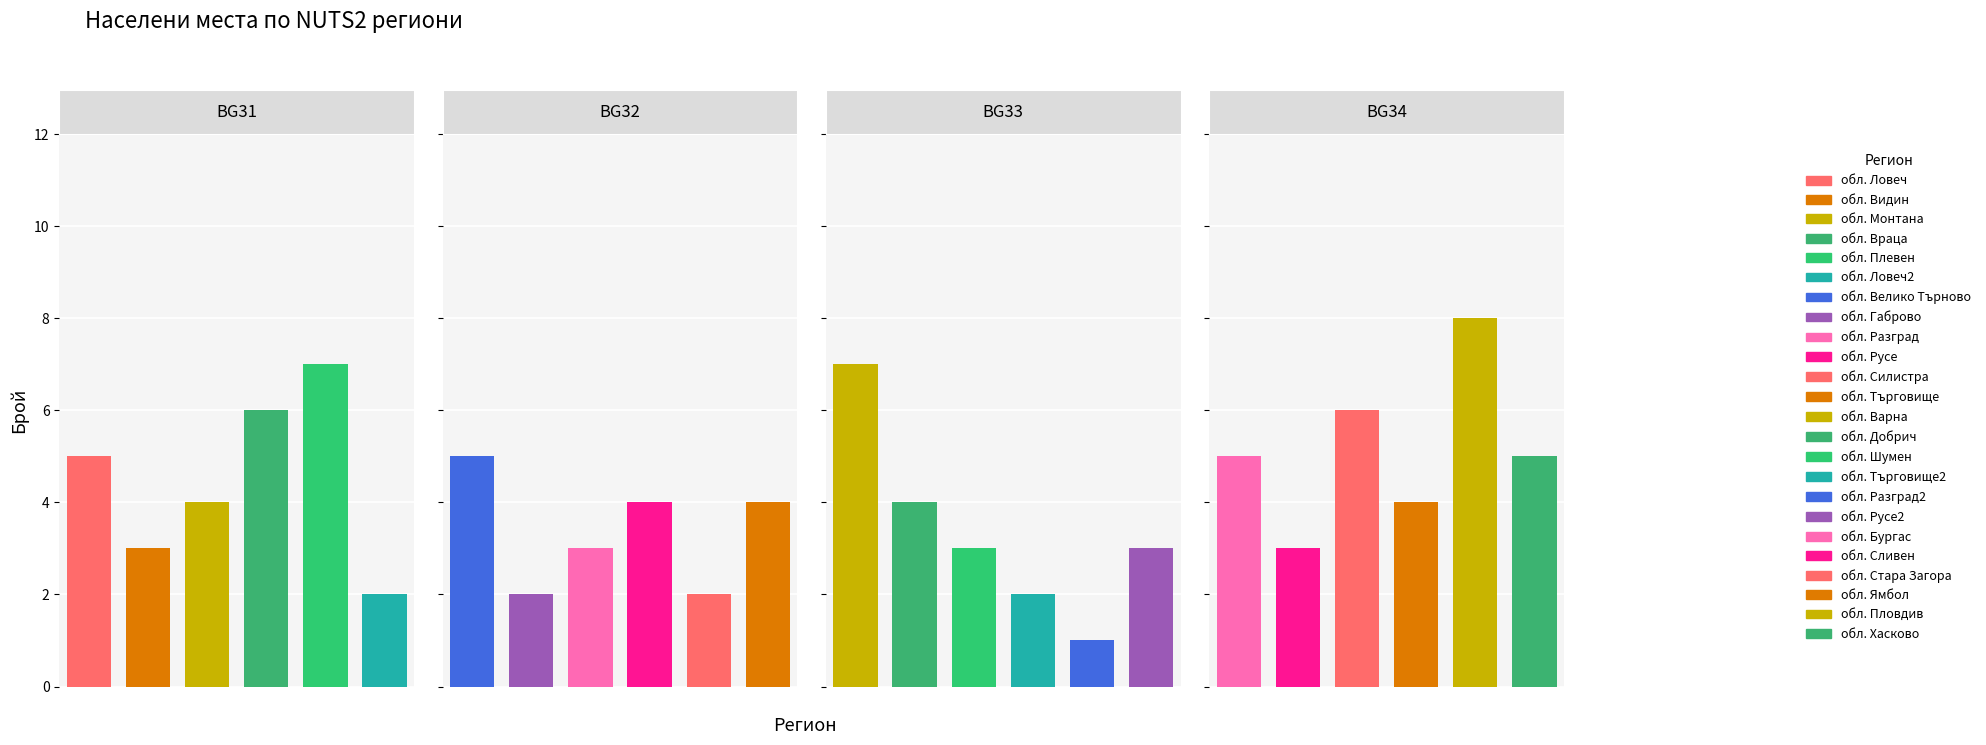

What is the sum of all BG33 values?

20